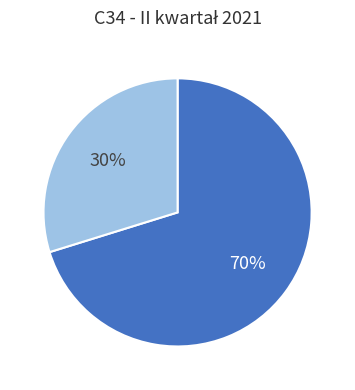

To the nearest percent, what is the difference between the largest and smallest slice percentages?

40%